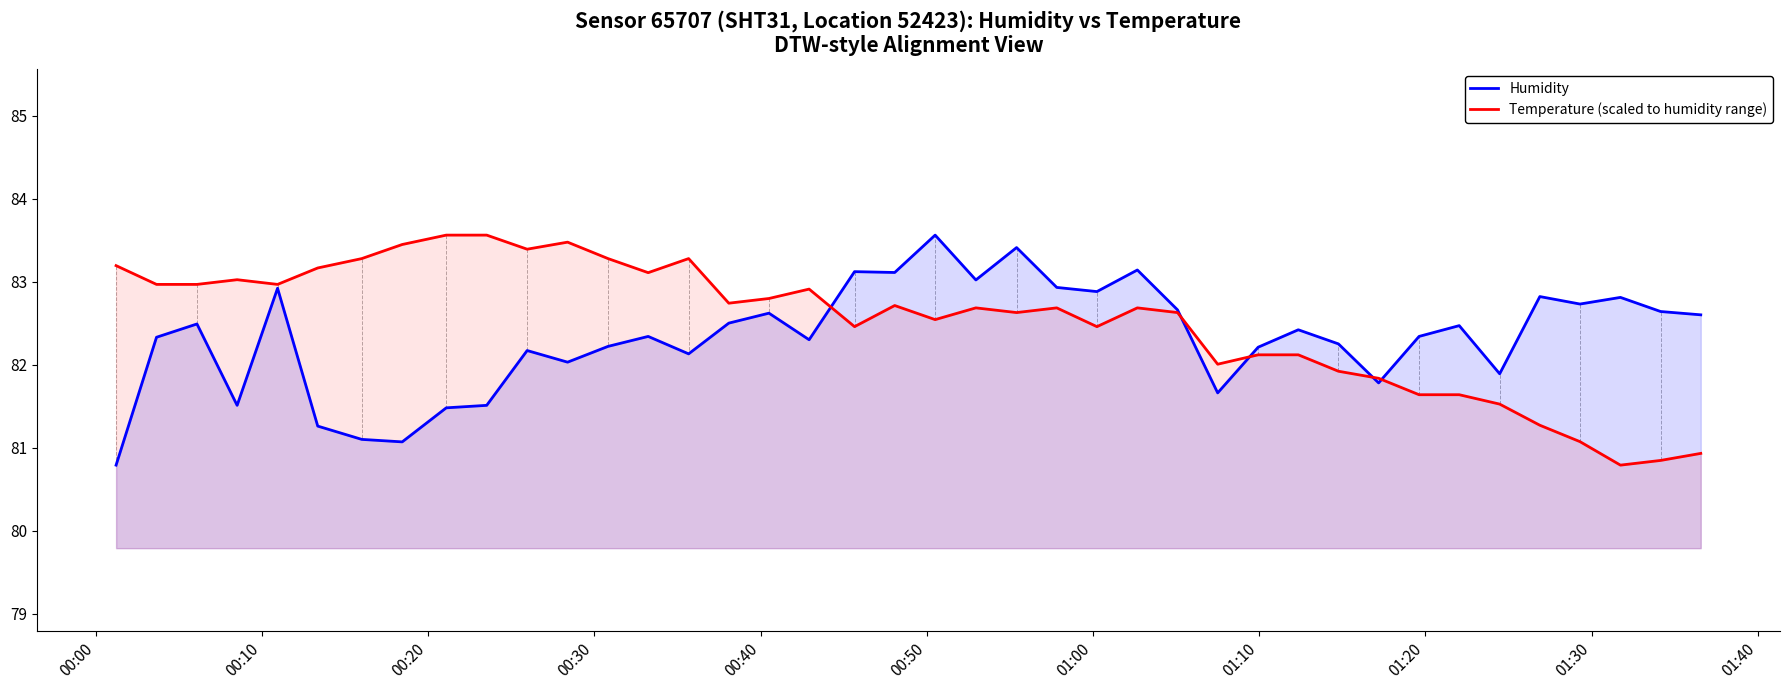

What is the minimum value for Temperature (scaled to humidity range)?

80.8